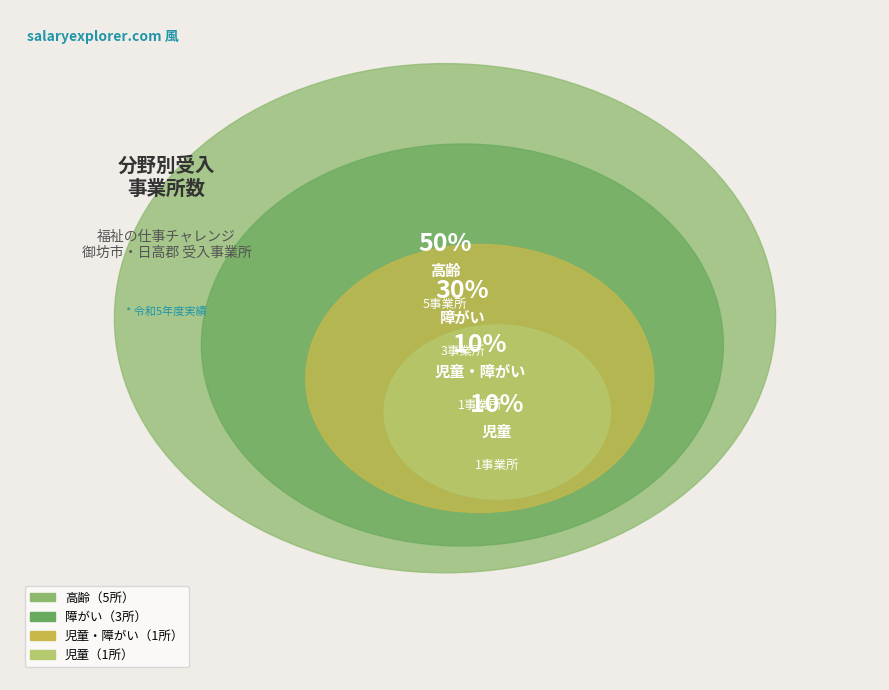

To the nearest percent, what percentage of the pie is 高齢?

50%